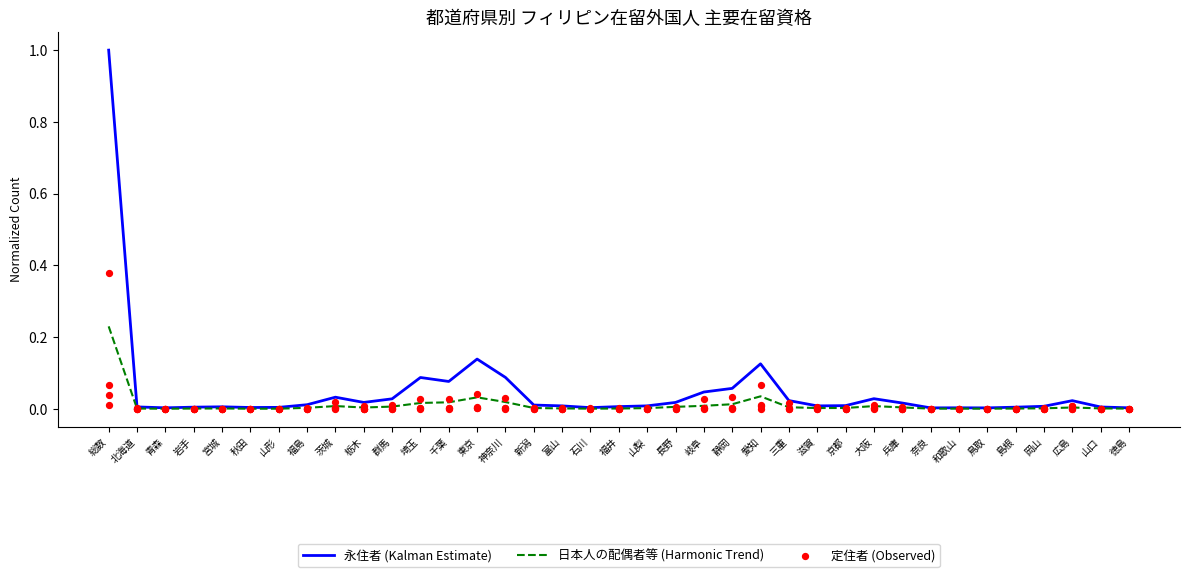

Which series reaches the minimum Y coordinate?

定住者 (Observed)